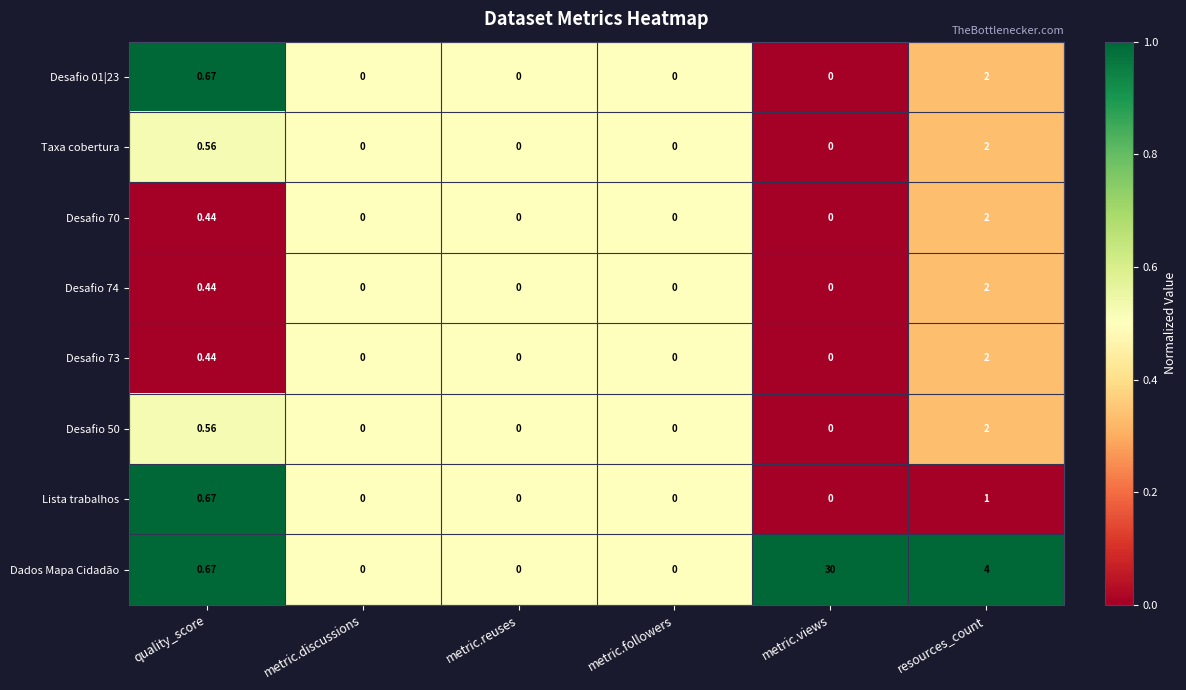

Which category has the highest value in the Desafio 74 series?

resources_count